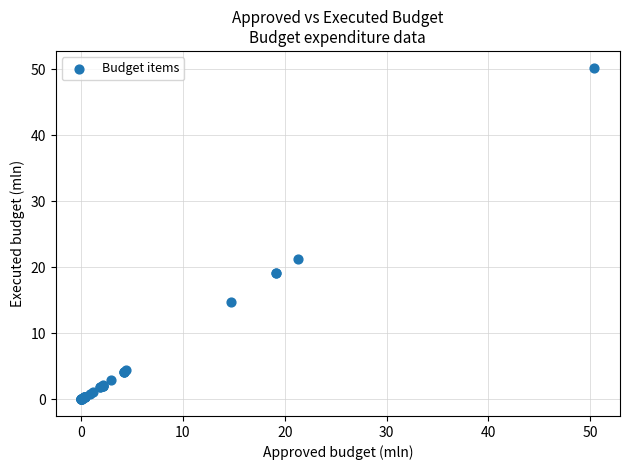

What Y value in the scatter plot is closest to 25?

21.3